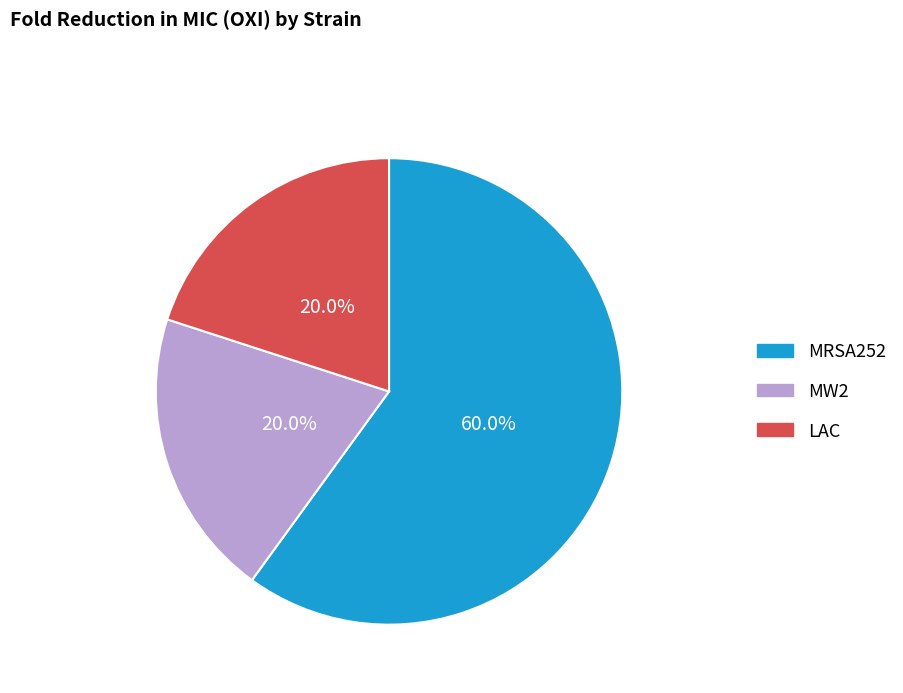

To the nearest percent, what percentage of the pie is MRSA252?

60%